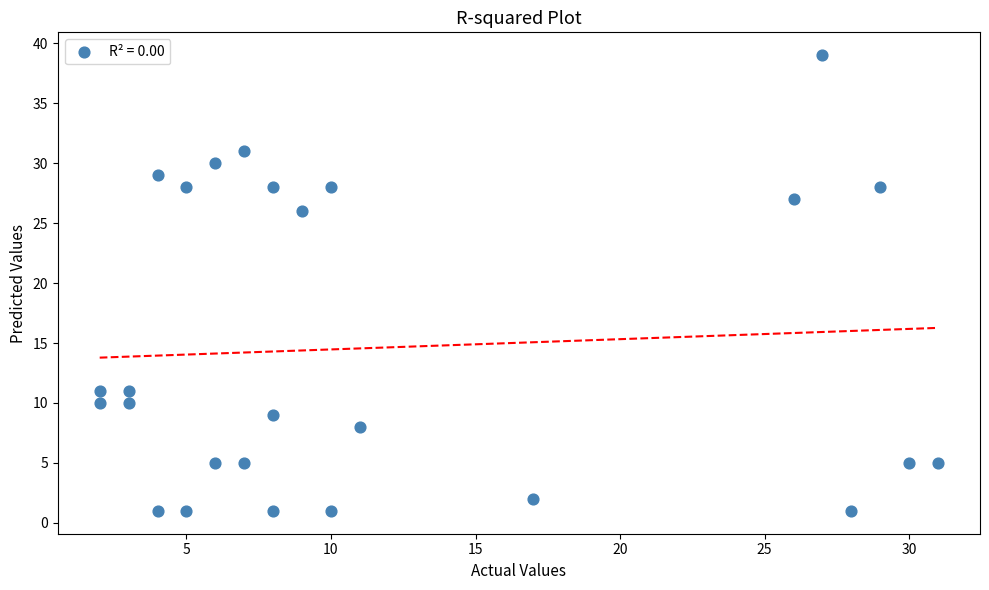

What Y value in the scatter plot is closest to 20?

26